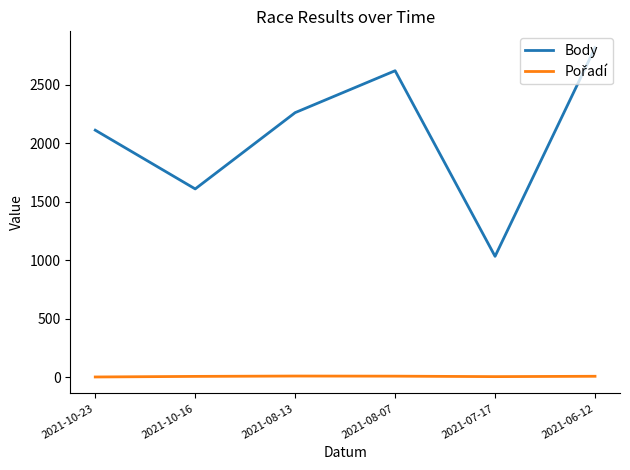

What is the maximum value shown in the chart?

2814